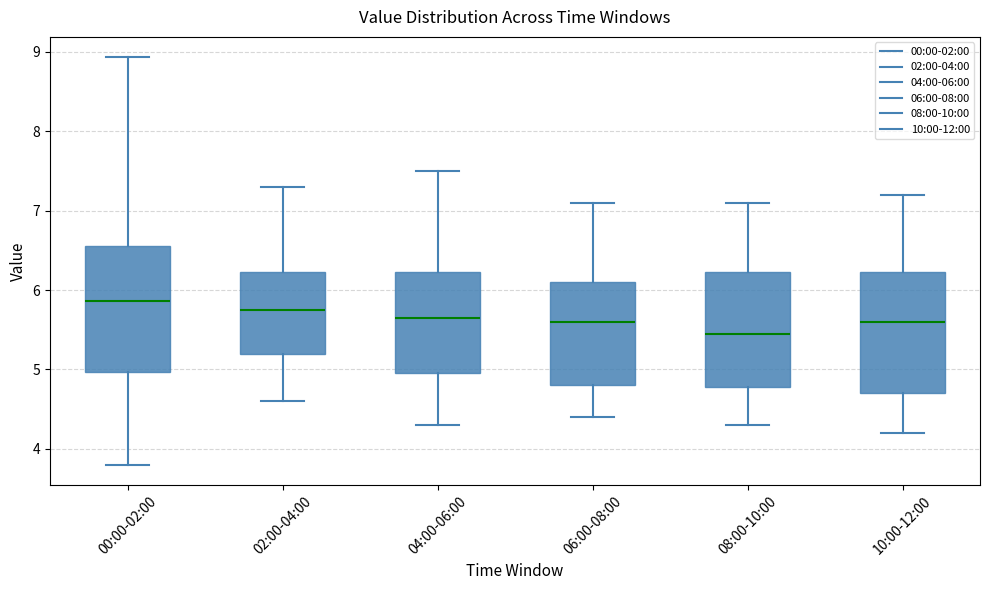

Which box has the lowest median line?

08:00-10:00